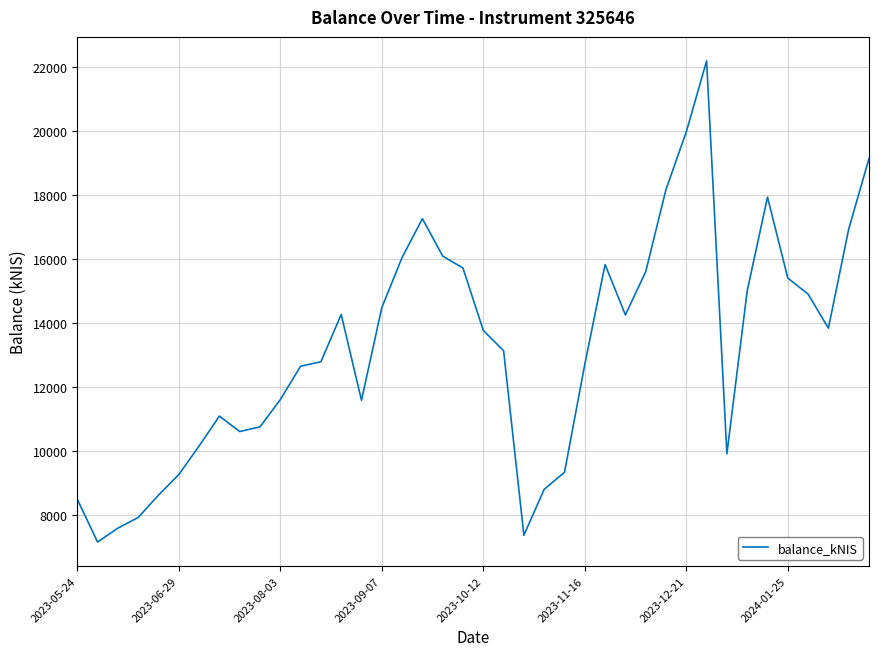

What is the greatest value displayed?

22191.5